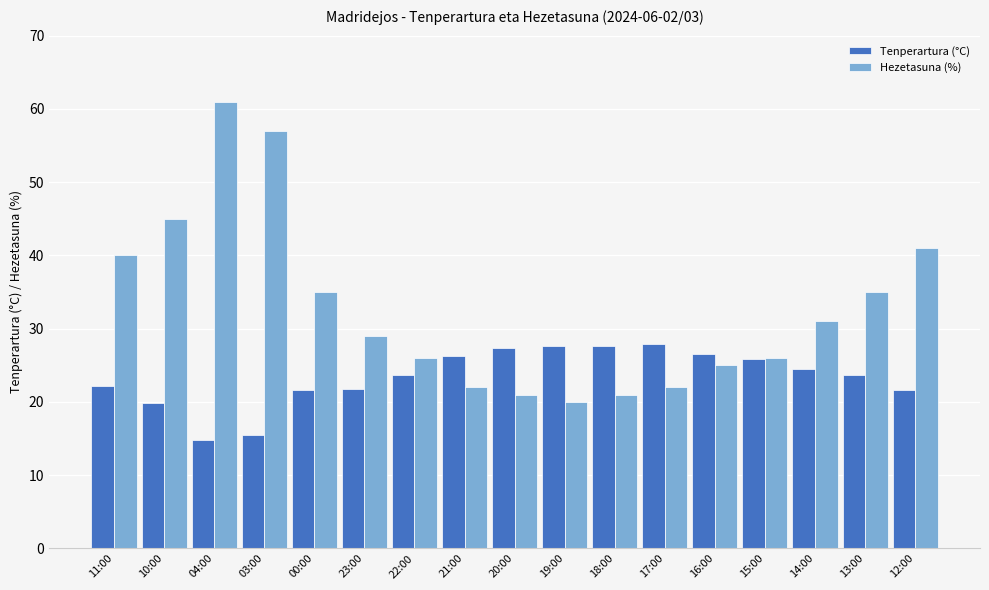

Which series changed the most between 10:00 and 20:00?

Hezetasuna (%)